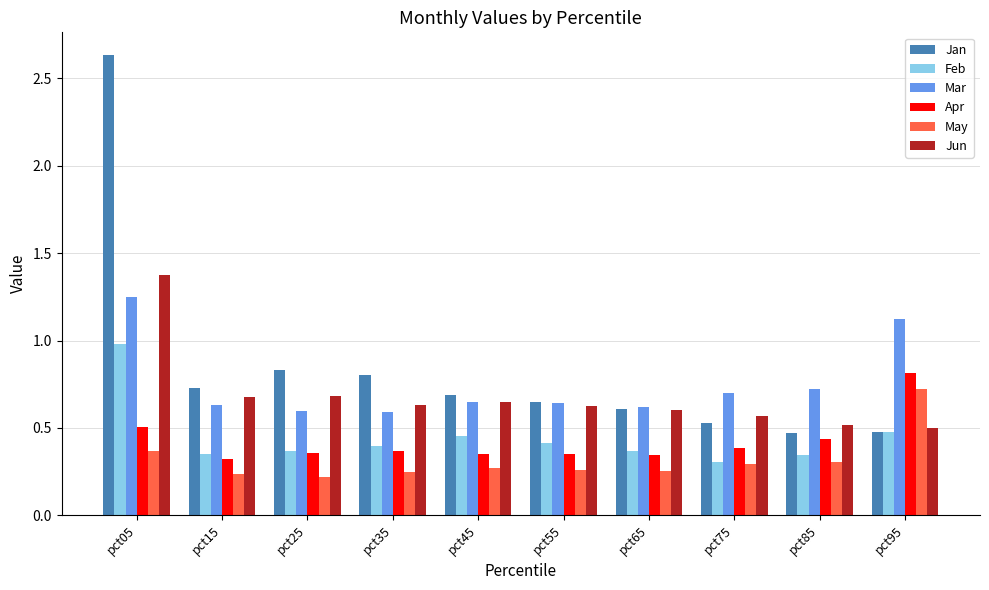

At which category does the chart reach its peak across all series?

pct05